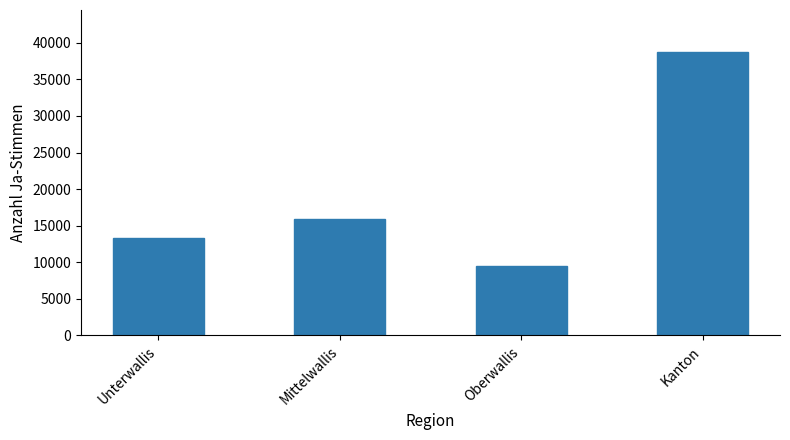

What is the average value?

19344